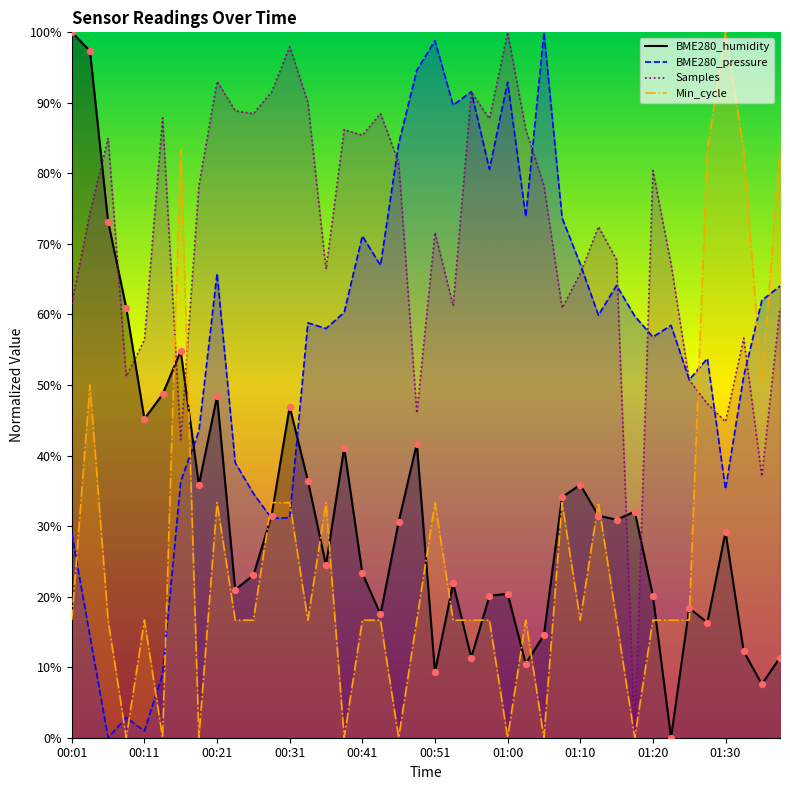

Which series reaches the minimum Y coordinate?

BME280_pressure